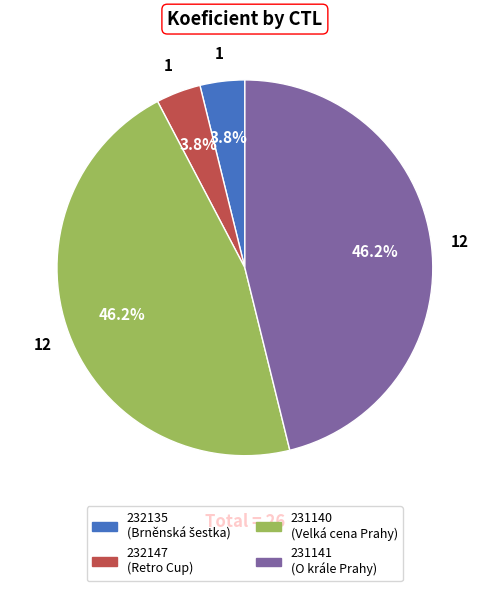

Which has a higher value, 232147 or 231140?

231140